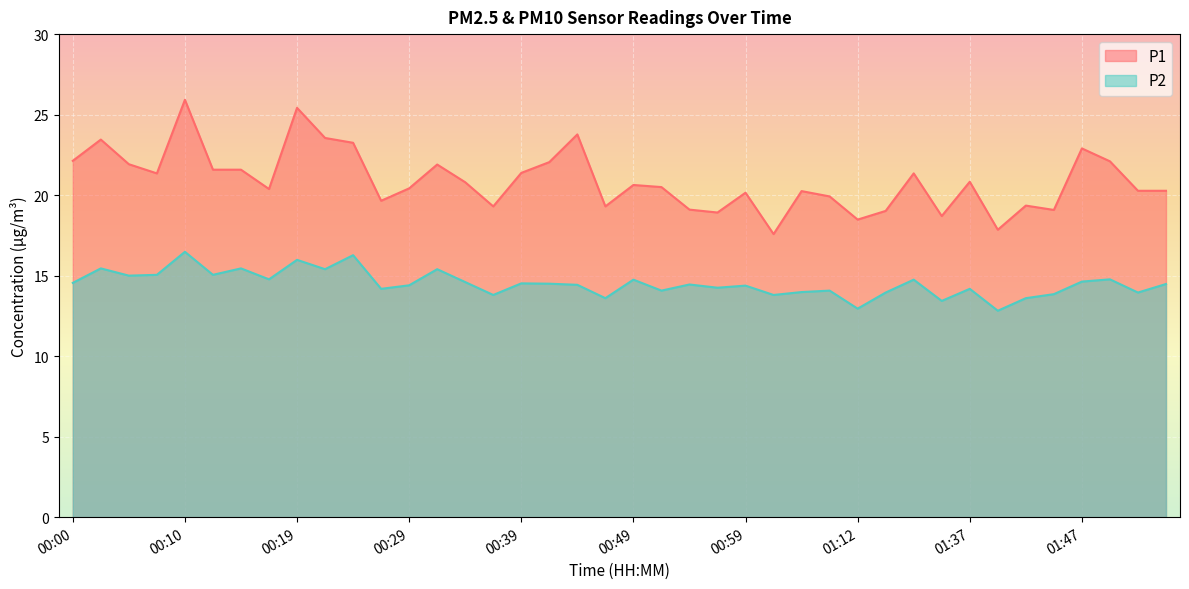

Reading left to right, list all the values displayed in this chart.

P1: 00:00=22.1	00:02=23.4	00:05=21.9	00:07=21.4	00:10=25.9	00:12=21.6	00:15=21.6	00:17=20.4	00:19=25.4	00:22=23.6	00:24=23.2	00:27=19.6	00:29=20.4	00:32=21.9	00:34=20.8	00:37=19.3	00:39=21.4	00:41=22.1	00:44=23.8	00:46=19.3	00:49=20.6	00:51=20.5	00:54=19.1	00:56=18.9	00:59=20.1	01:01=17.6	01:04=20.2	01:06=19.9	01:12=18.5	01:17=19.0	01:27=21.4	01:29=18.7	01:37=20.8	01:39=17.9	01:42=19.4	01:44=19.1	01:47=22.9	01:49=22.1	01:52=20.3	01:54=20.3
P2: 00:00=14.6	00:02=15.4	00:05=15.0	00:07=15.1	00:10=16.5	00:12=15.1	00:15=15.4	00:17=14.8	00:19=16.0	00:22=15.4	00:24=16.3	00:27=14.2	00:29=14.4	00:32=15.4	00:34=14.6	00:37=13.8	00:39=14.5	00:41=14.5	00:44=14.4	00:46=13.6	00:49=14.8	00:51=14.1	00:54=14.4	00:56=14.2	00:59=14.4	01:01=13.8	01:04=14.0	01:06=14.1	01:12=12.9	01:17=13.9	01:27=14.8	01:29=13.4	01:37=14.2	01:39=12.8	01:42=13.6	01:44=13.8	01:47=14.6	01:49=14.8	01:52=13.9	01:54=14.5